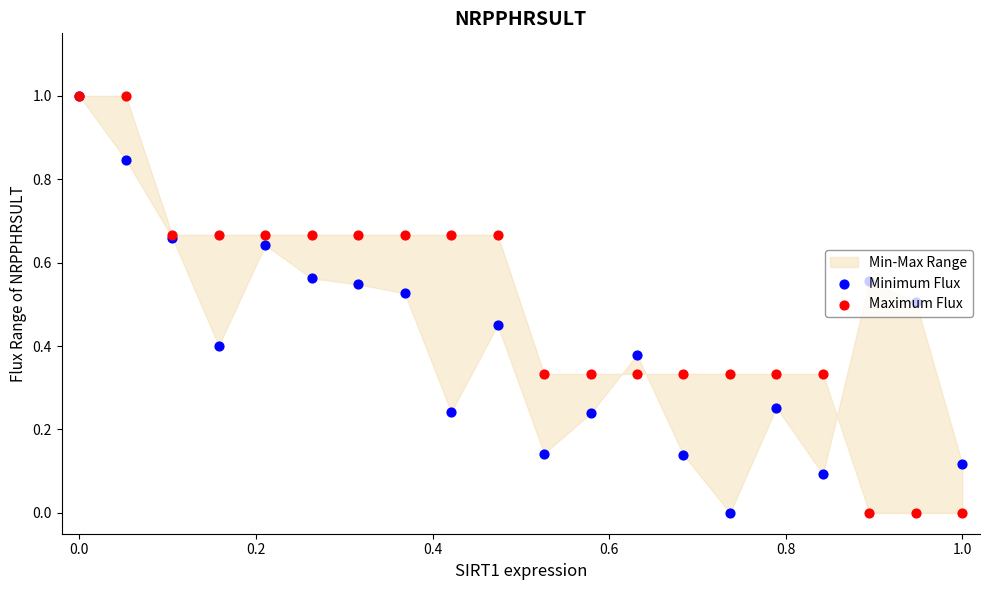

Which series contains the lowest Y value?

Minimum Flux